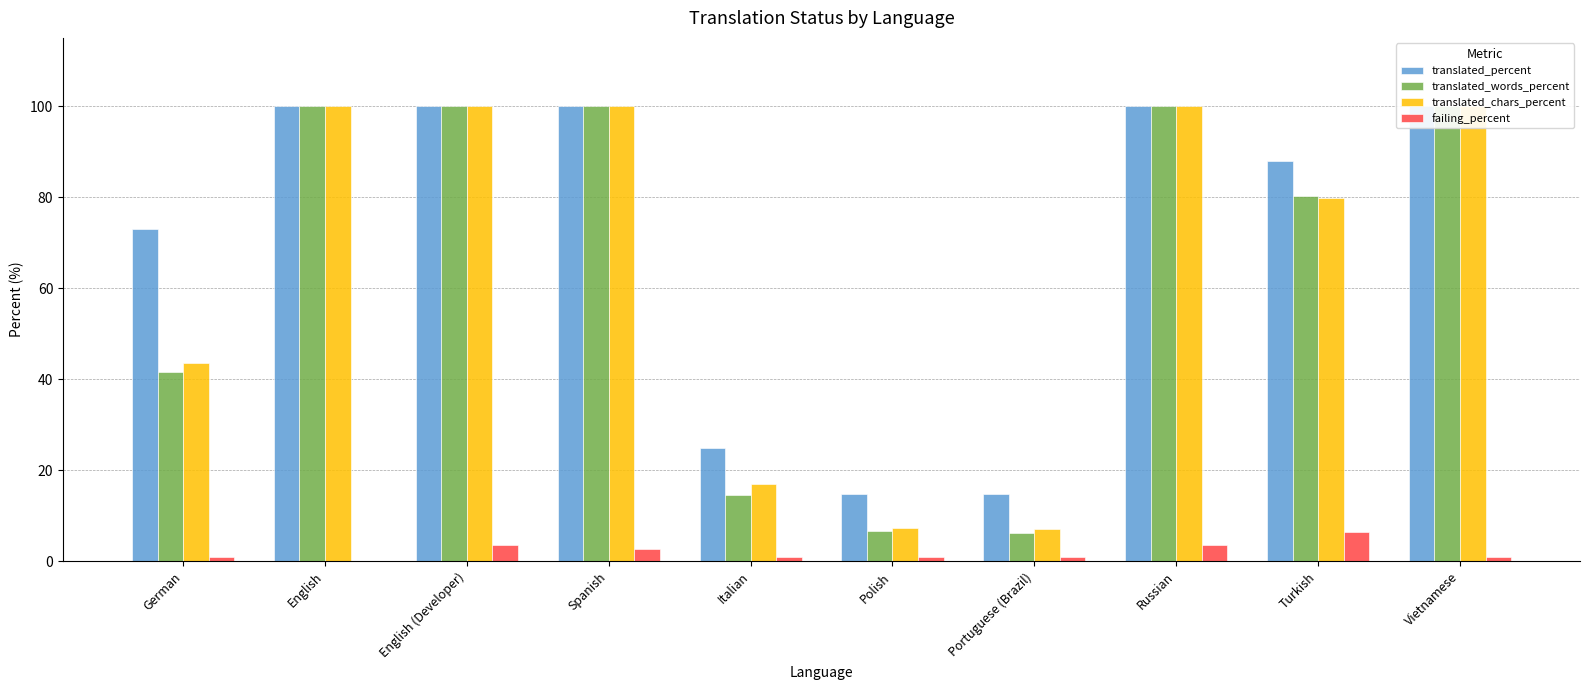

List the series in order of their peak value, highest first.

translated_percent, translated_words_percent, translated_chars_percent, failing_percent